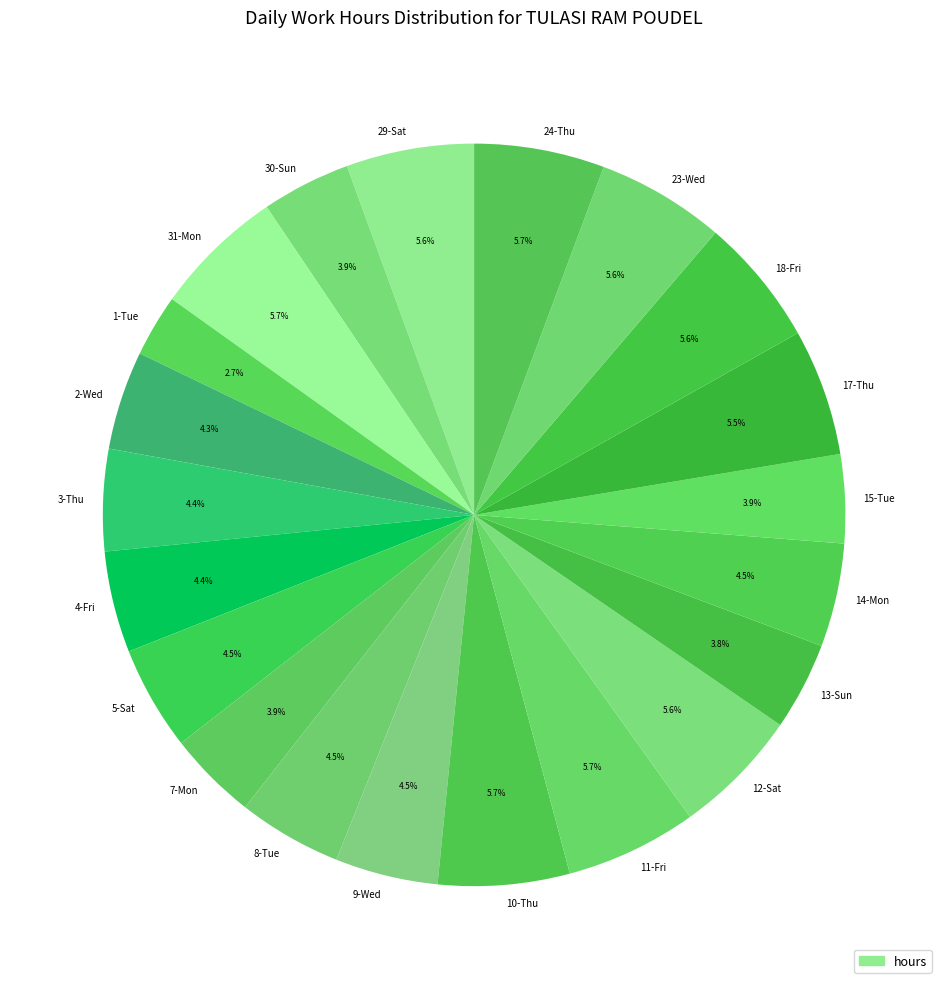

Which slice is the smallest?

1-Tue